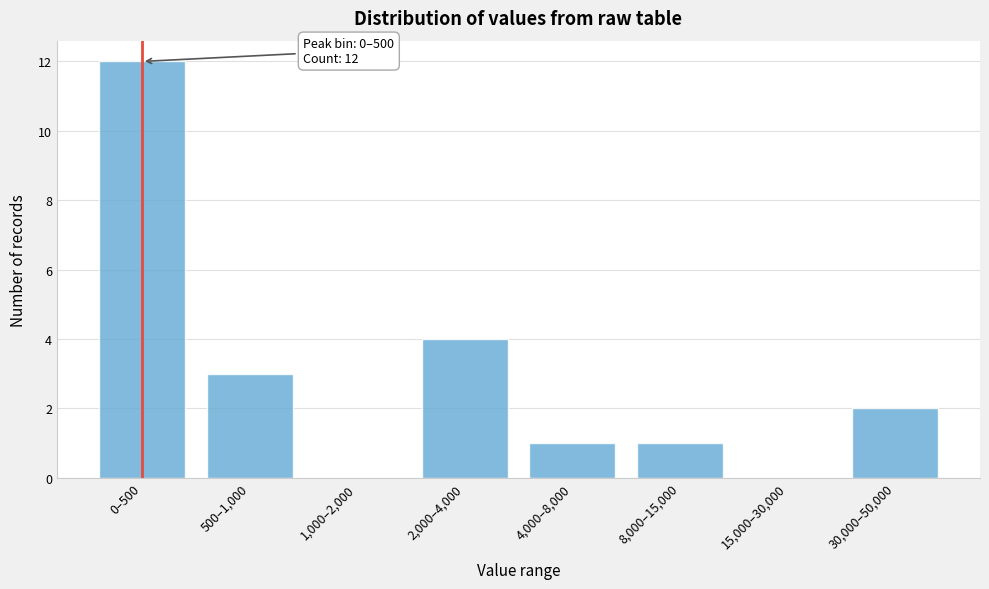

Reading right to left, extract all data points from this chart.

30,000–50,000=2	15,000–30,000=0	8,000–15,000=1	4,000–8,000=1	2,000–4,000=4	1,000–2,000=0	500–1,000=3	0–500=12